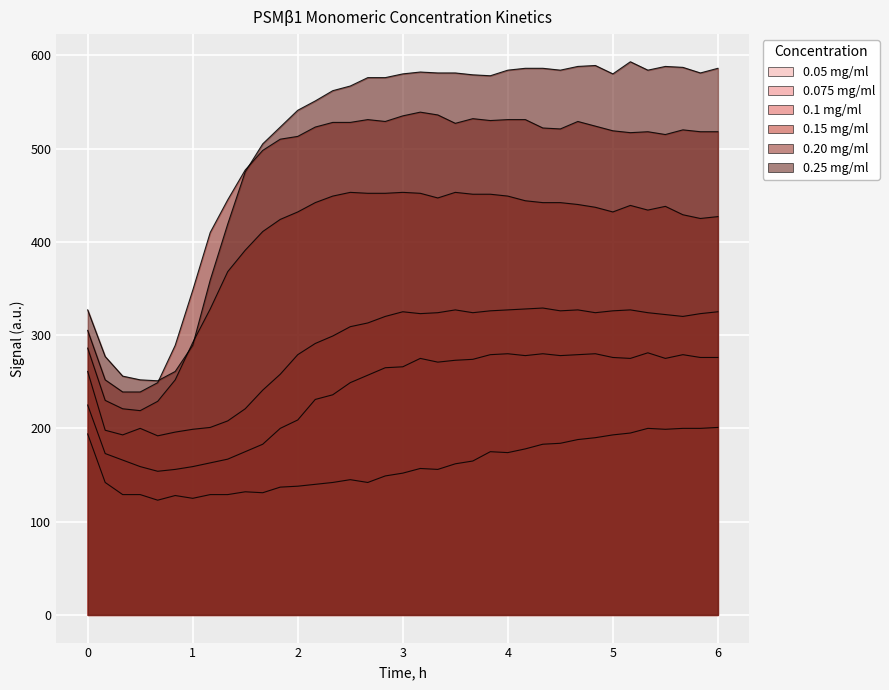

The value of 0.05 mg/ml at 4 is 58. True or false?

False